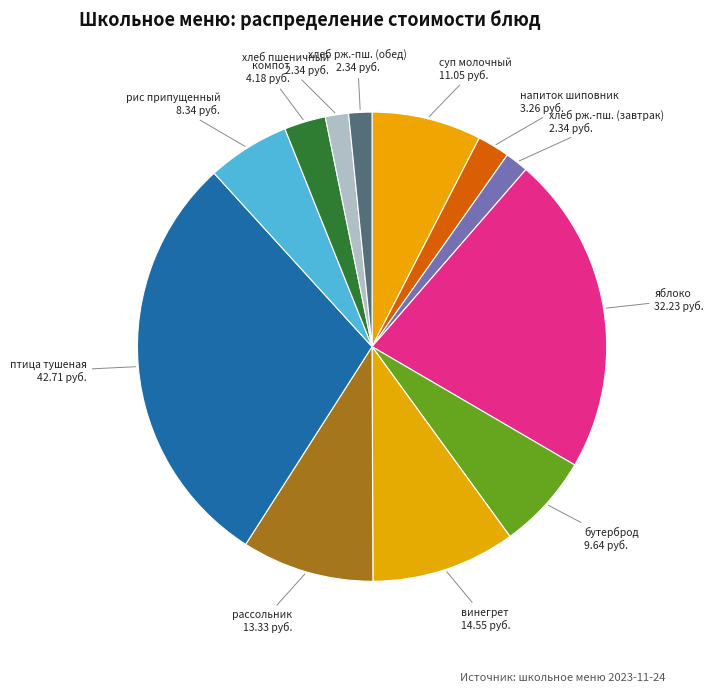

How many segments does this pie chart have?

12